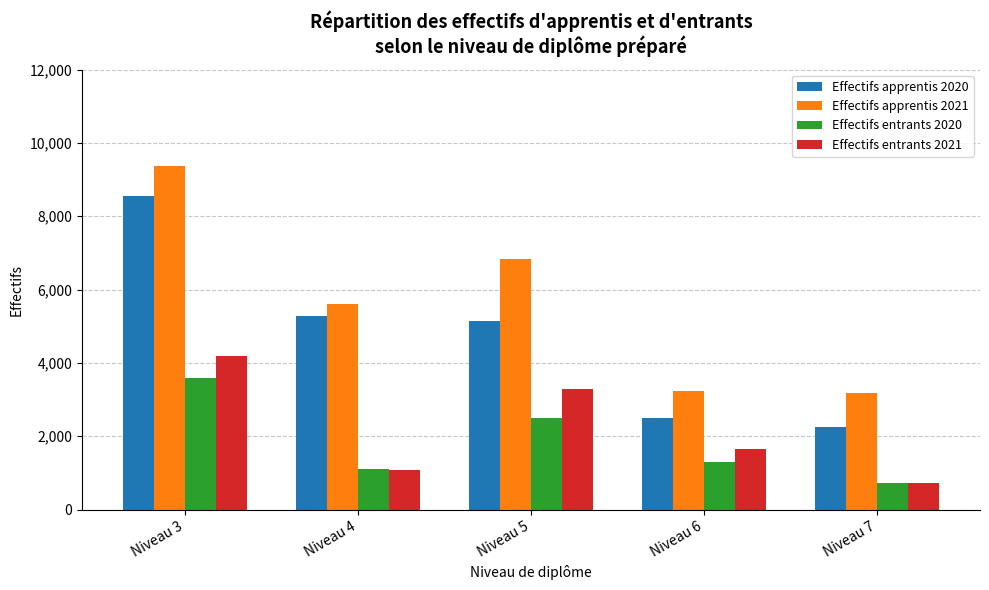

Where does the Effectifs apprentis 2020 series first go above 5140?

Niveau 3